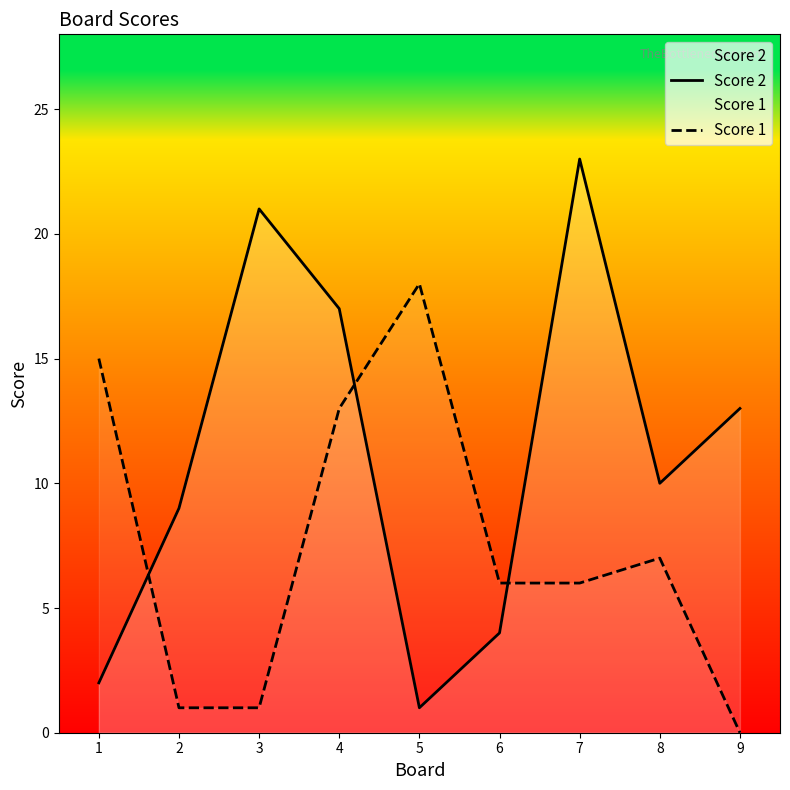

Between 8 and 1, which is larger?

8